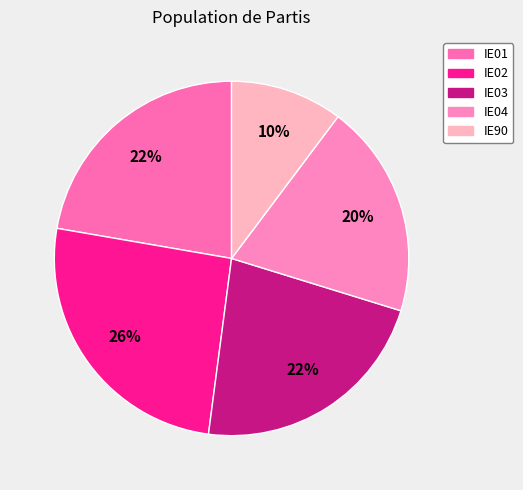

Rank the categories by value from lowest to highest.

IE90, IE04, IE01, IE03, IE02